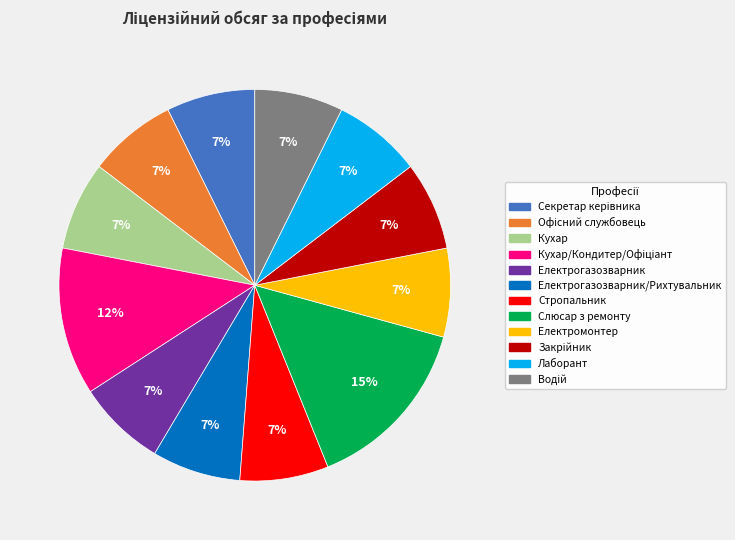

What is the largest slice in the pie chart?

Слюсар з ремонту